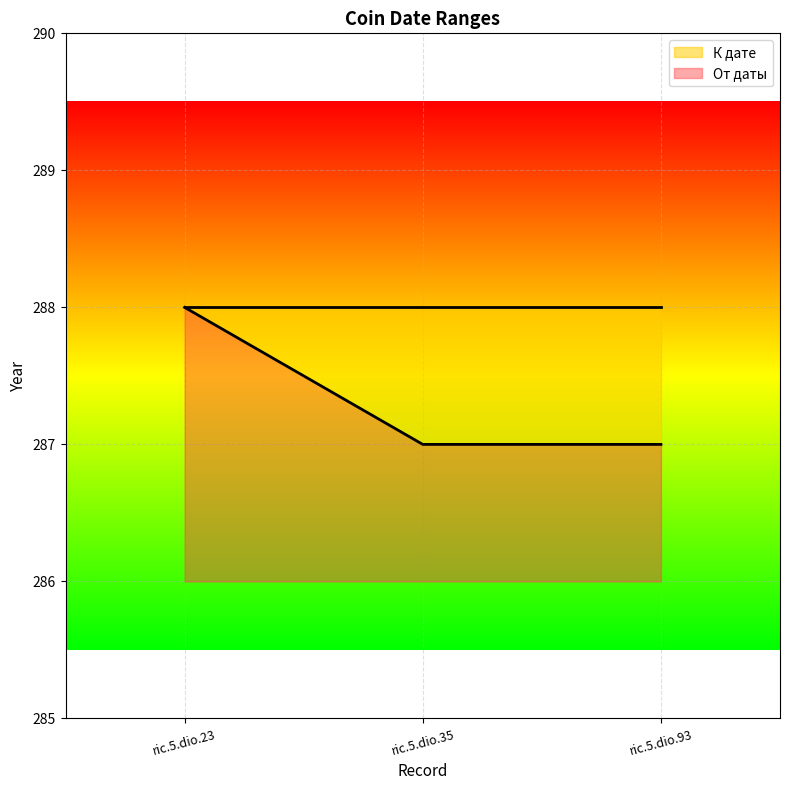

Reading left to right, what are all the values shown in this chart?

ric.5.dio.23=288	ric.5.dio.35=287	ric.5.dio.93=287